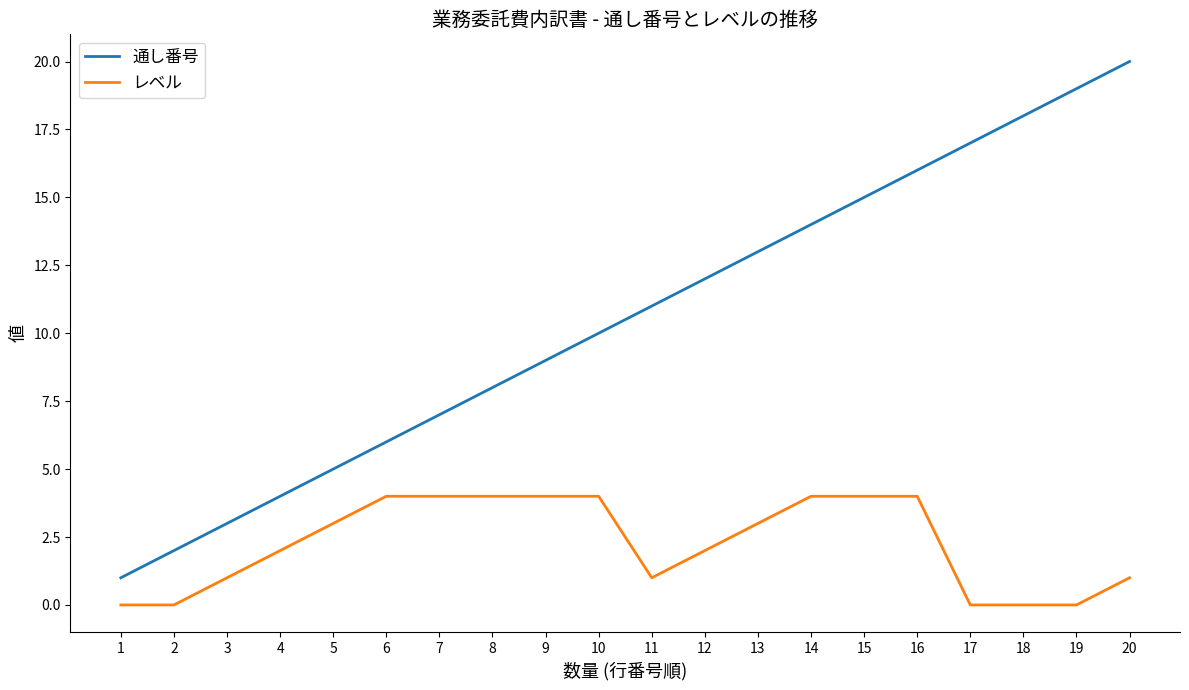

Reading left to right, transcribe all the data shown in this chart.

通し番号: 1=1	2=2	3=3	4=4	5=5	6=6	7=7	8=8	9=9	10=10	11=11	12=12	13=13	14=14	15=15	16=16	17=17	18=18	19=19	20=20
レベル: 1=0	2=0	3=1	4=2	5=3	6=4	7=4	8=4	9=4	10=4	11=1	12=2	13=3	14=4	15=4	16=4	17=0	18=0	19=0	20=1